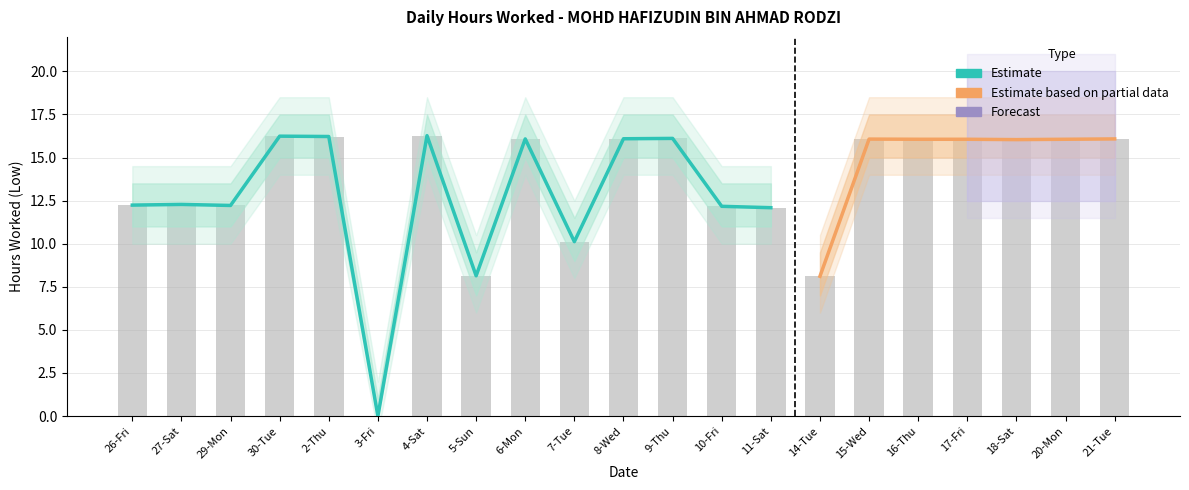

At which category does the chart reach its minimum across all series?

3-Fri